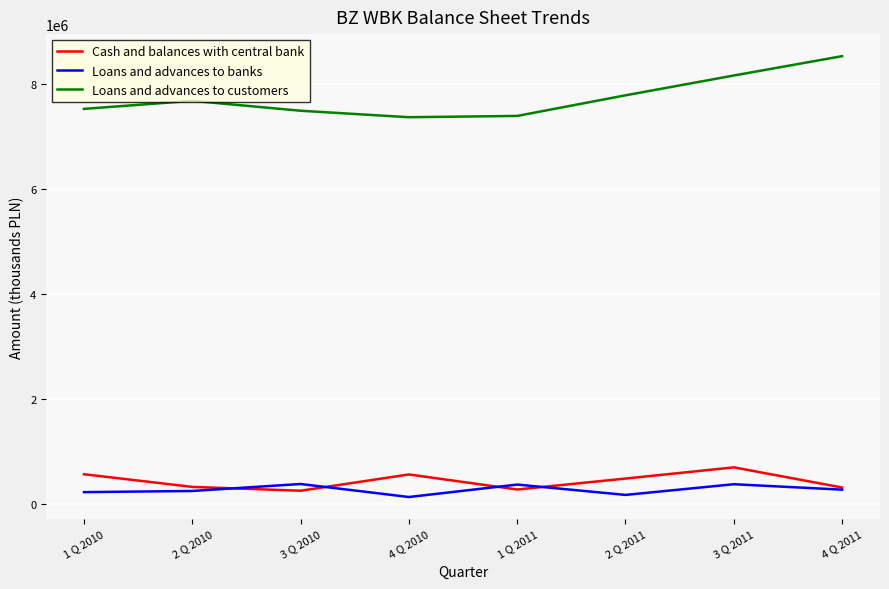

What are all the series names shown in the legend?

Cash and balances with central bank, Loans and advances to banks, Loans and advances to customers